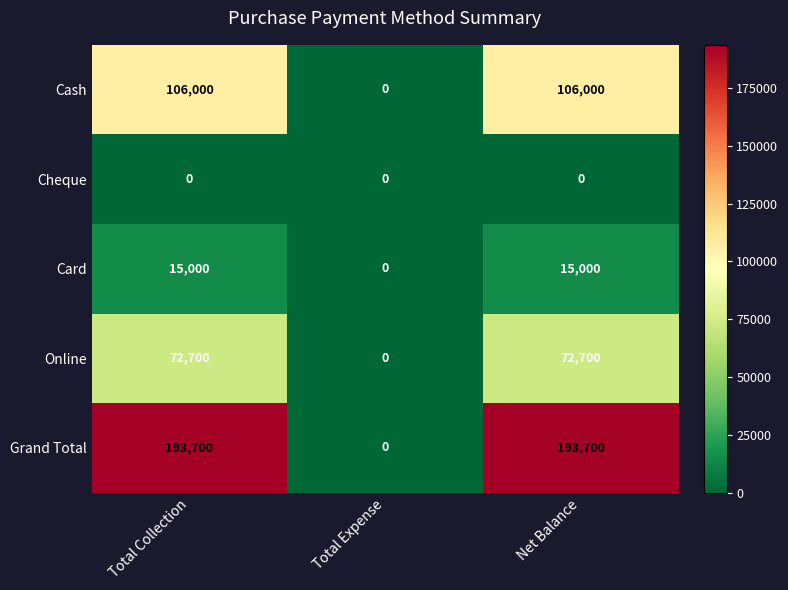

Rank the series at Net Balance from highest to lowest value.

Grand Total, Cash, Online, Card, Cheque